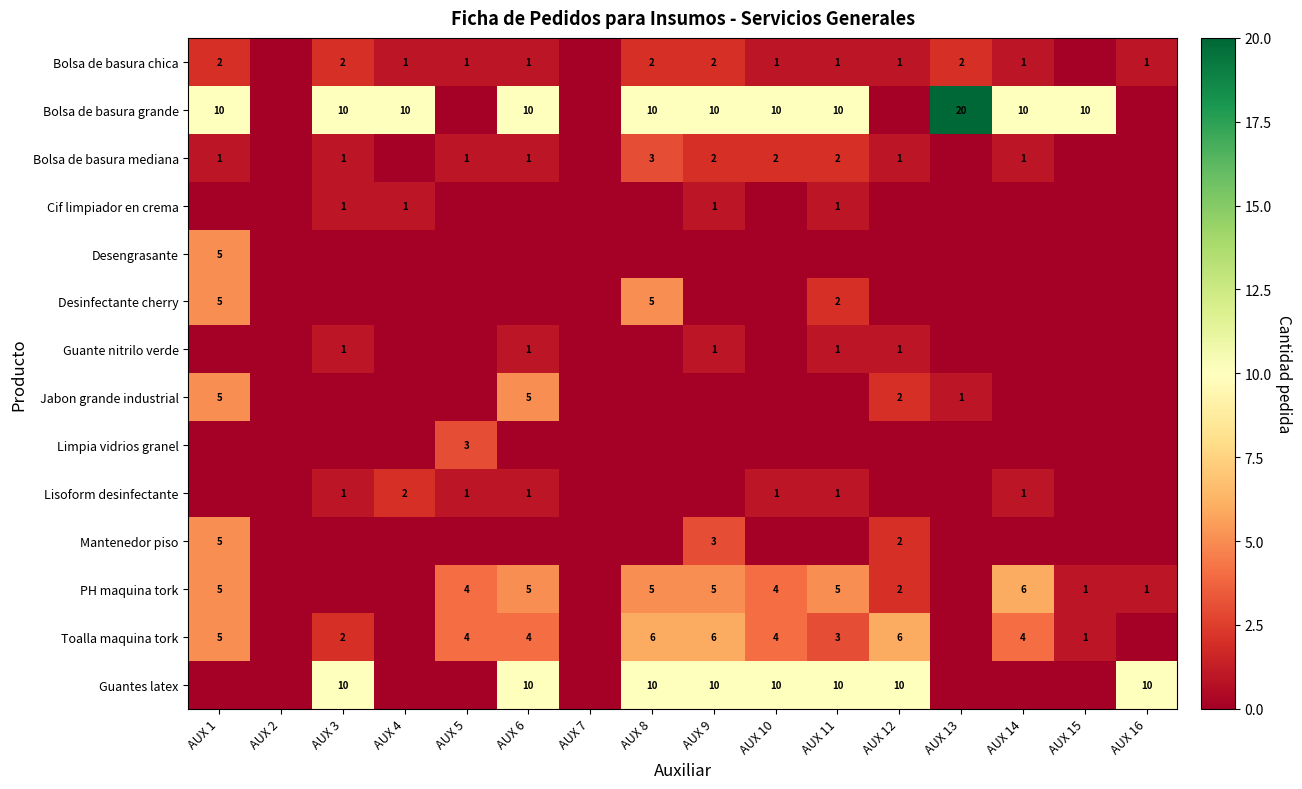

The Toalla maquina tork series shows 2 at AUX 10. True or false?

False